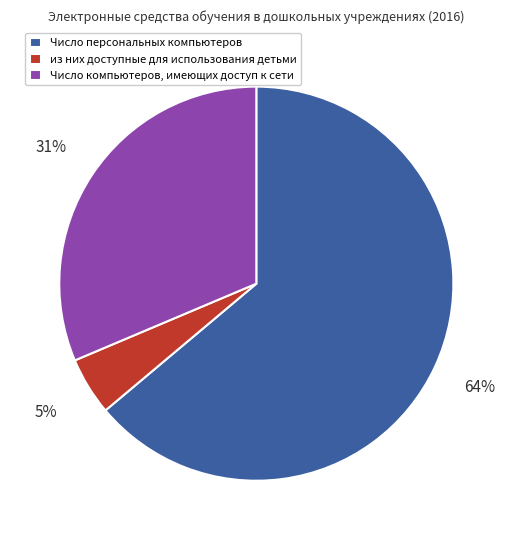

Which slice is the smallest?

из них доступные для использования детьми